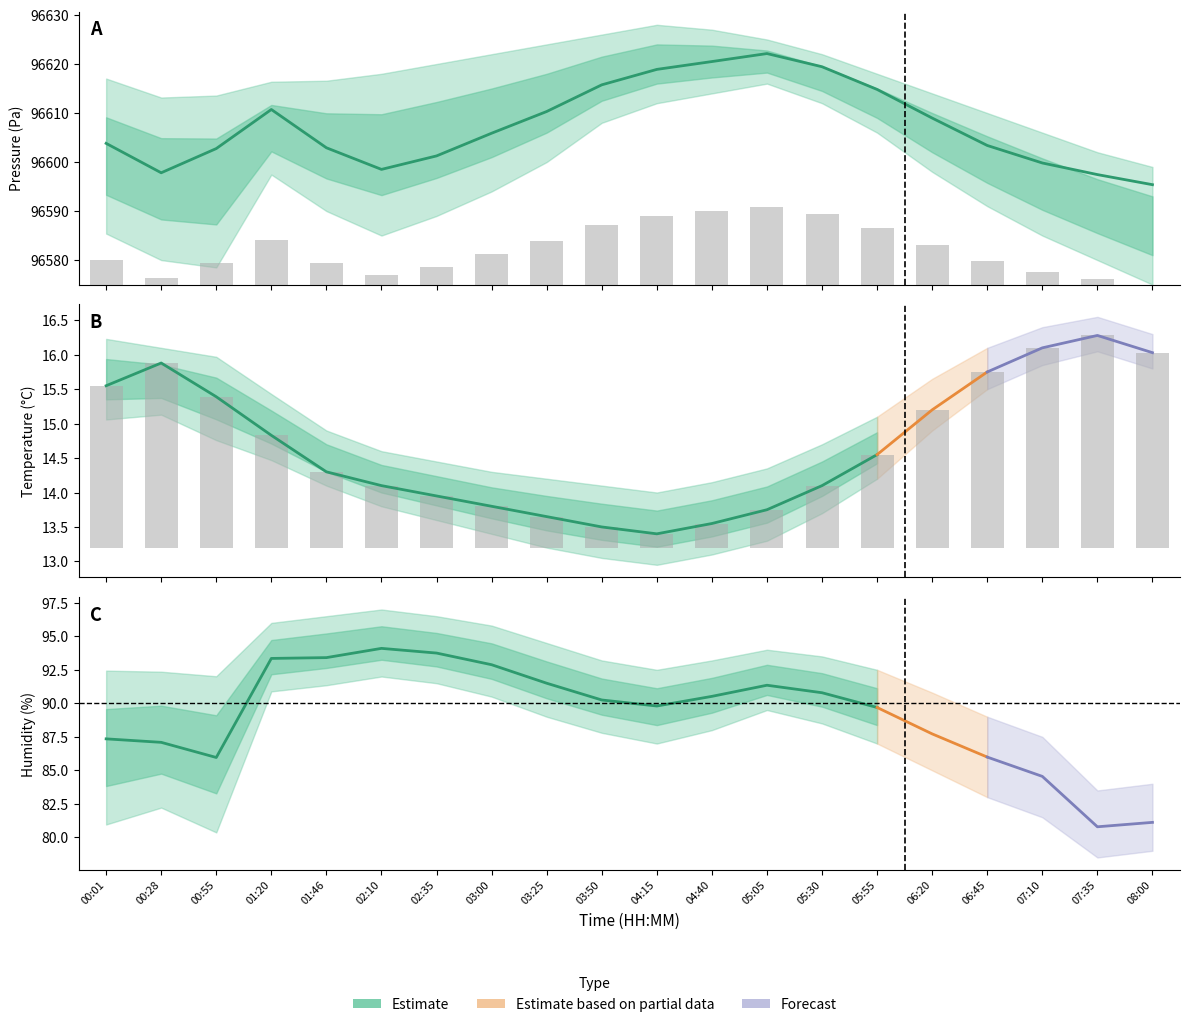

Are the bars horizontal?

No